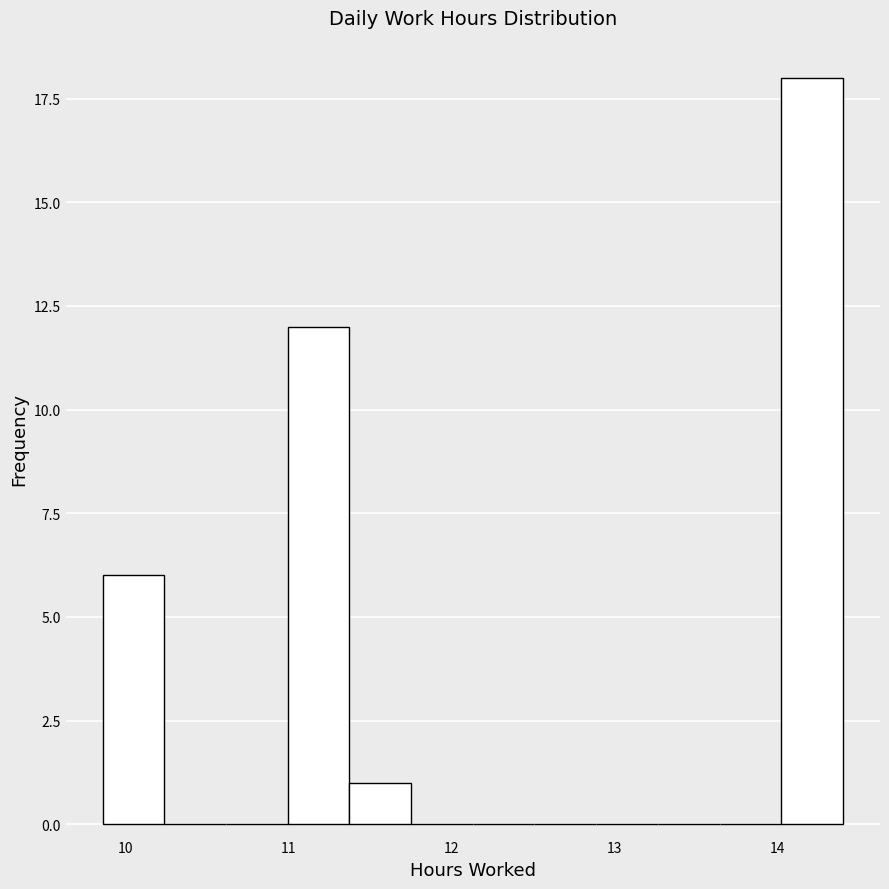

Around what value on the x-axis is the tallest bar? Give the approximate position of its centre, as read against the axis.

14.2